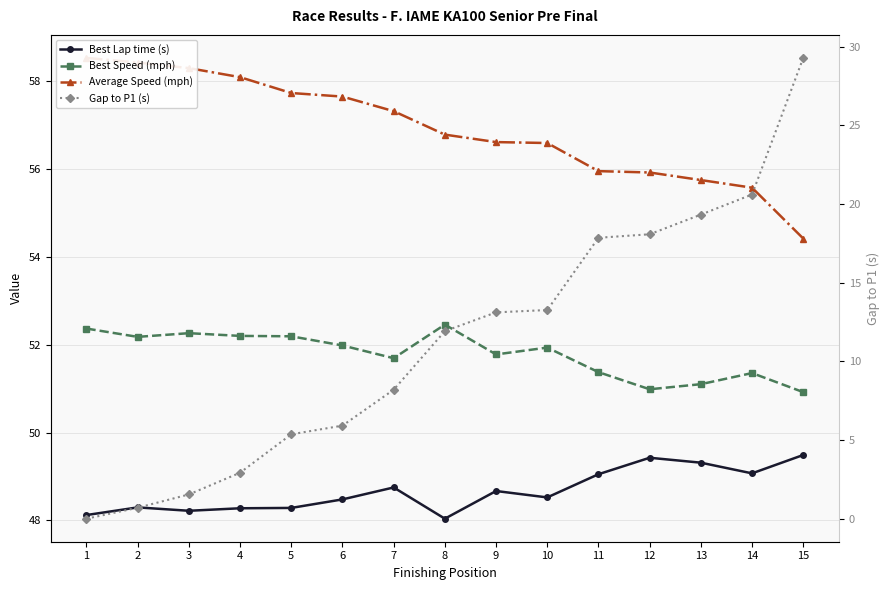

How many data points in Gap to P1 (s) are less than 11?

7